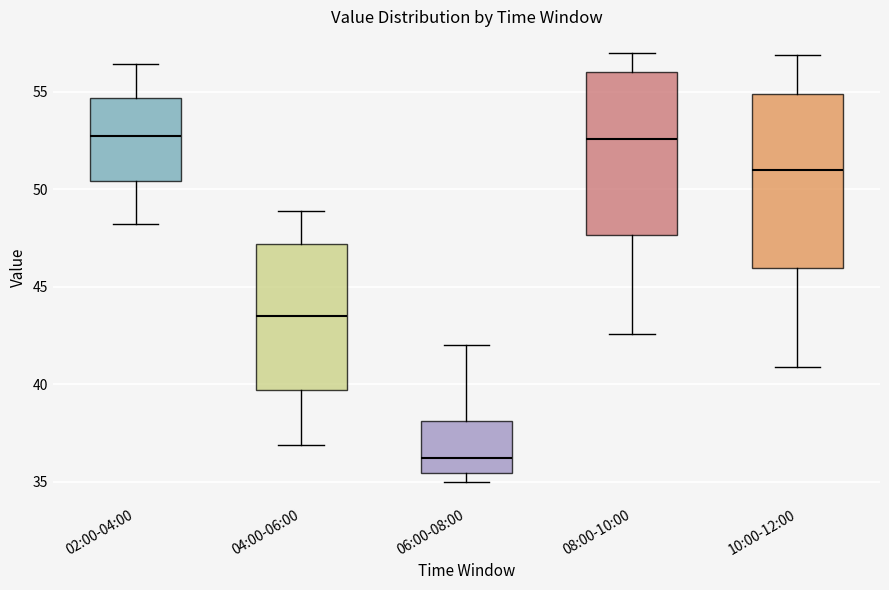

Where does the median line of the box for 08:00-10:00 sit on the y-axis? The values are not printed on the chart, so give them approximately, as read against the axis.

52.5